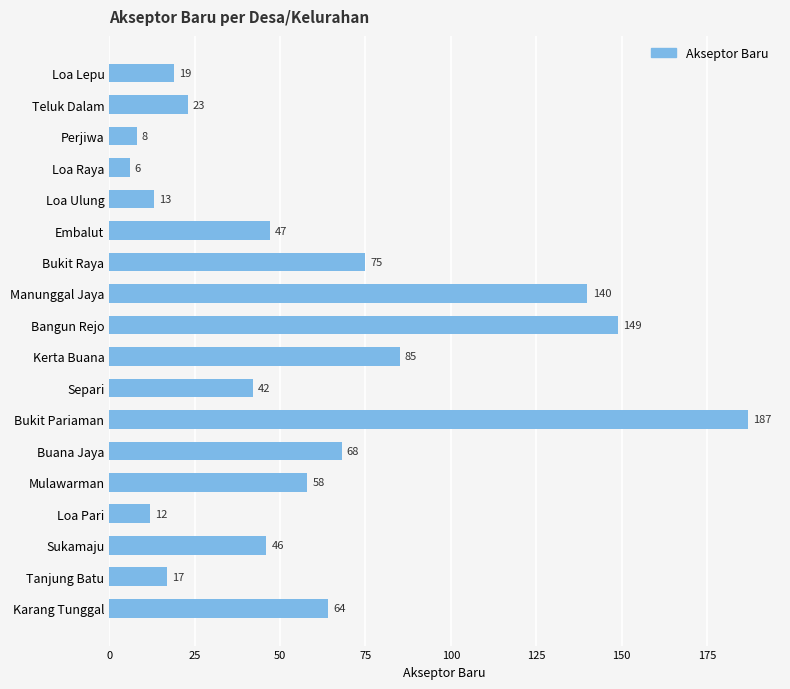

What is the change in value from Manunggal Jaya to Buana Jaya?

-72